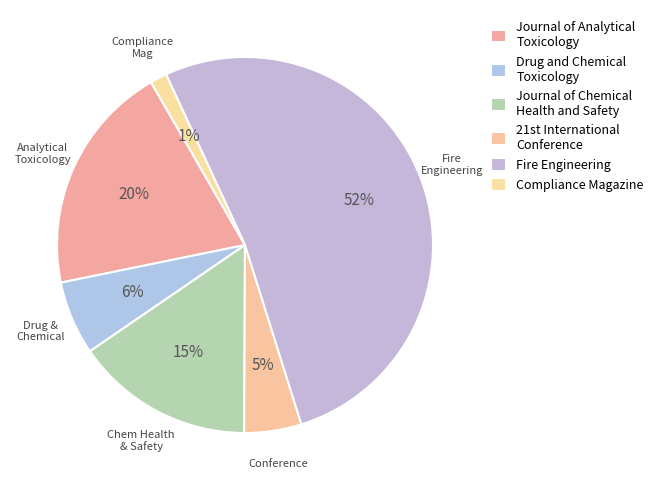

To the nearest percent, what is the combined percentage of Fire Engineering and Journal of Chemical Health and Safety?

67%